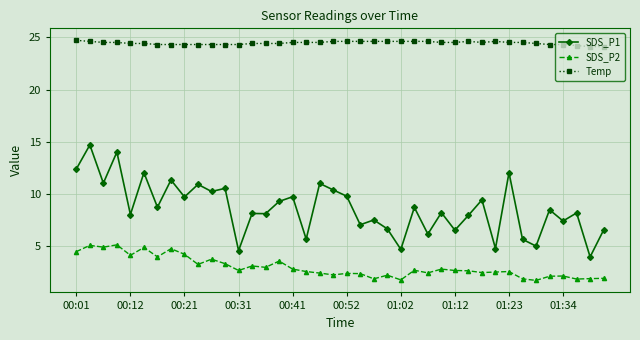

What are all the series names shown in the legend?

SDS_P1, SDS_P2, Temp